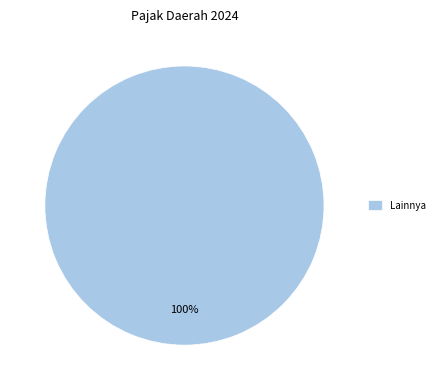

Rank the categories by value from highest to lowest.

Lainnya